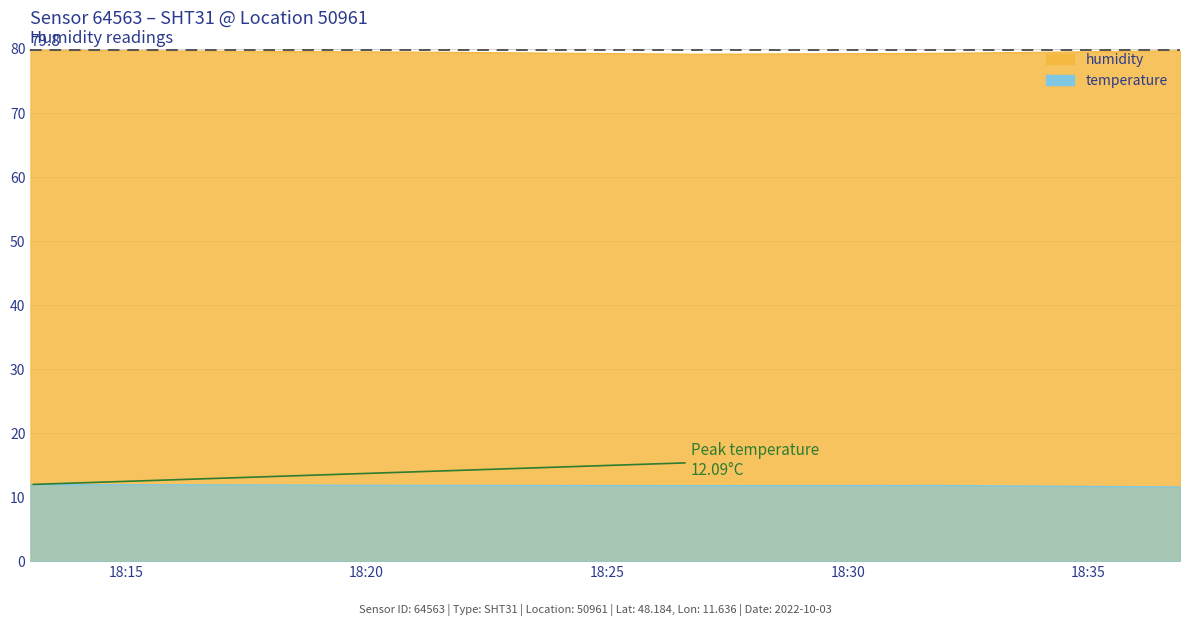

What are all the series names shown in the legend?

temperature, humidity